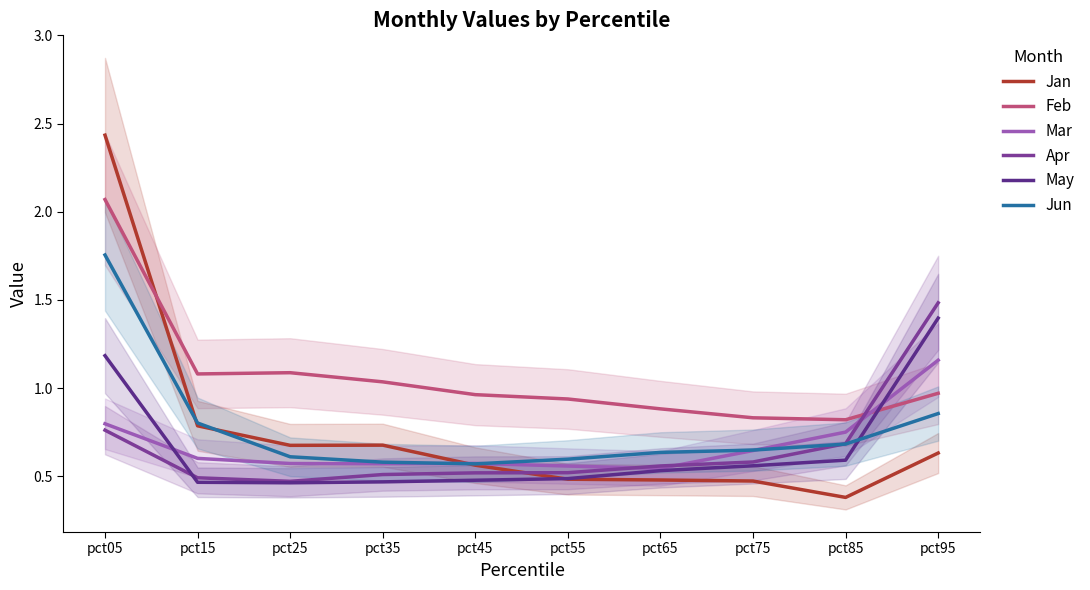

How many times do May and Mar cross each other?

2